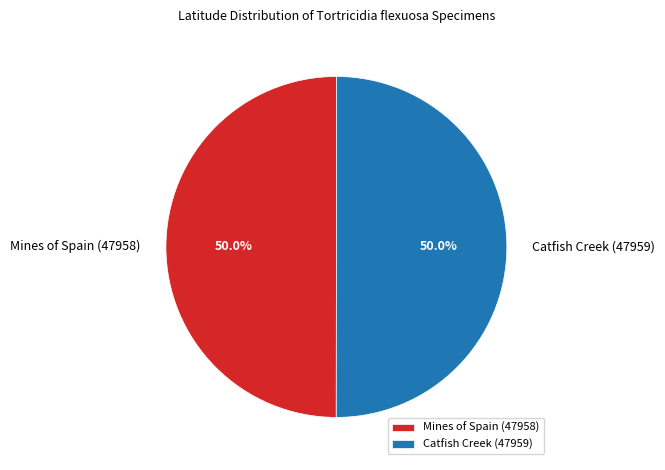

Is the sum of Catfish Creek (47959) and Mines of Spain (47958) greater than half?

Yes